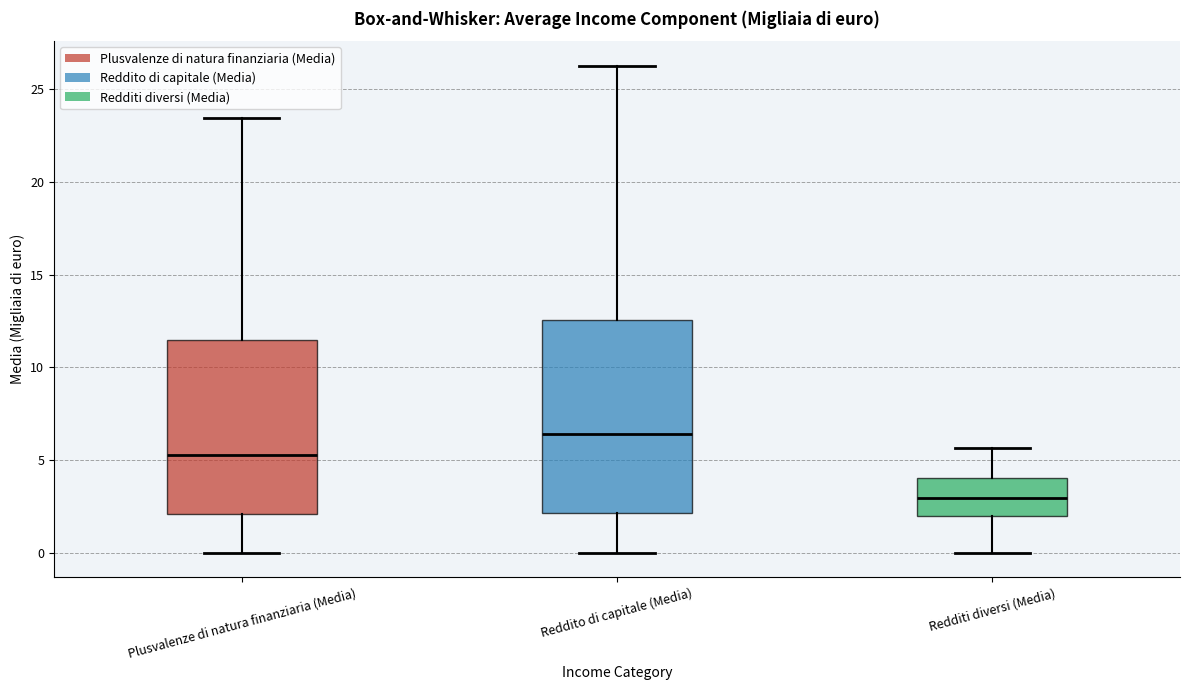

Reading left to right, transcribe this box plot: for each box, give where its median line is, the range the box spans, and where its two whiskers end, as read against the y-axis. The values are not printed on the chart, so give them approximately, as read against the axis.

Plusvalenze di natura finanziaria (Media): median 5.5, box 2.0 to 11.5, whiskers 0.0 to 23.5
Reddito di capitale (Media): median 6.5, box 2.0 to 12.5, whiskers 0.0 to 26.5
Redditi diversi (Media): median 3.0, box 2.0 to 4.0, whiskers 0.0 to 5.5